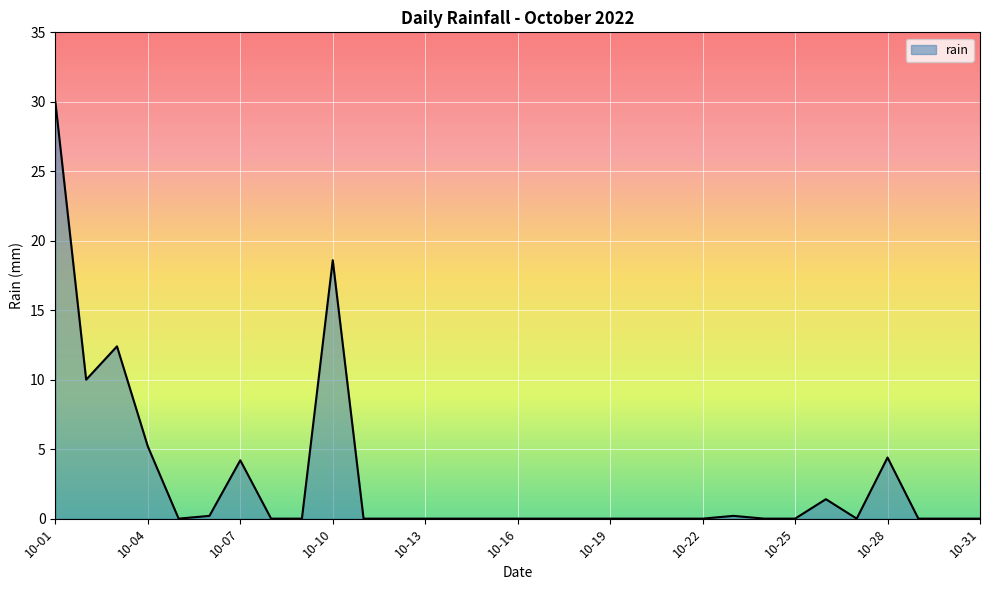

What is the average value?

2.8